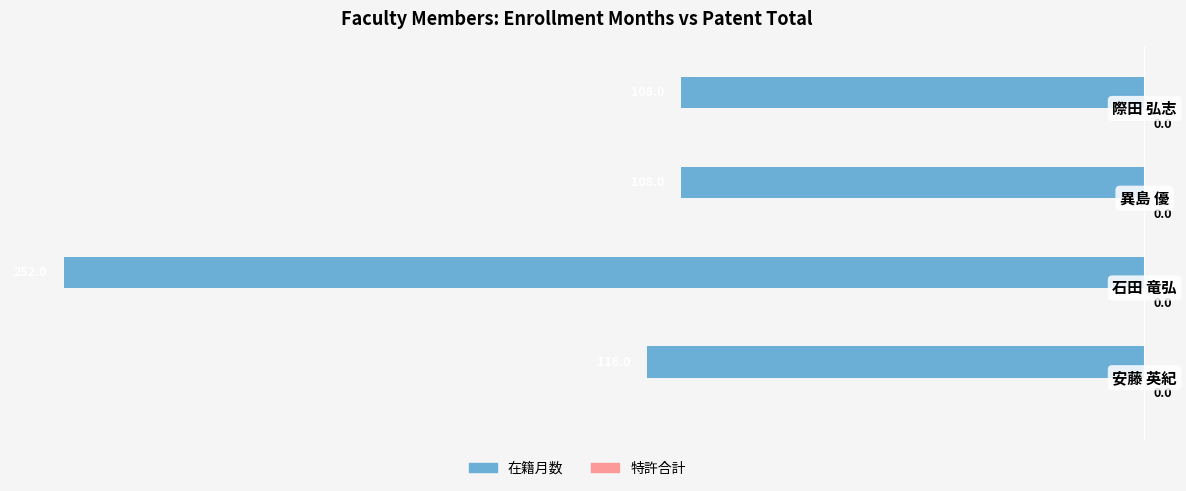

Are the bars horizontal?

Yes